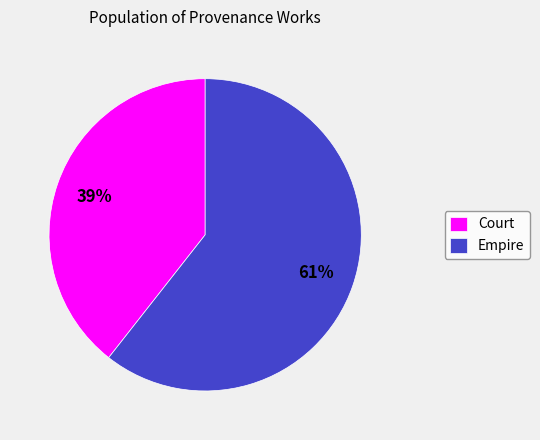

What is the smallest slice in the pie chart?

Court